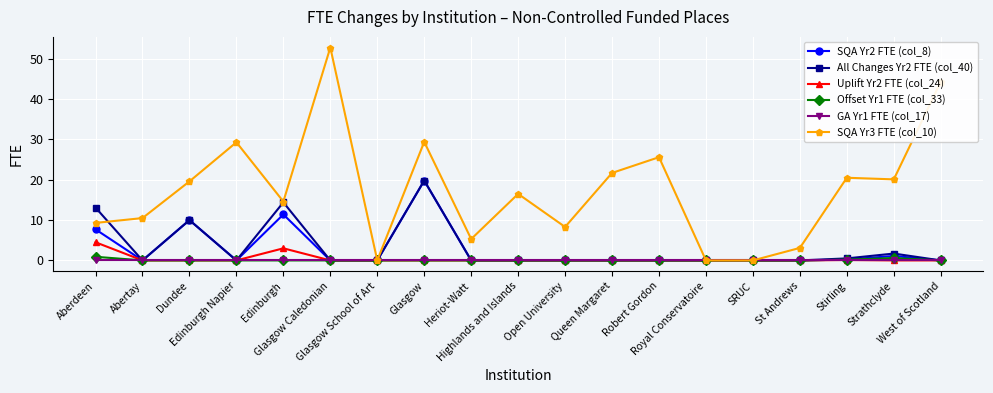

What is the highest value of the Uplift Yr2 FTE (col_24) series?

4.5